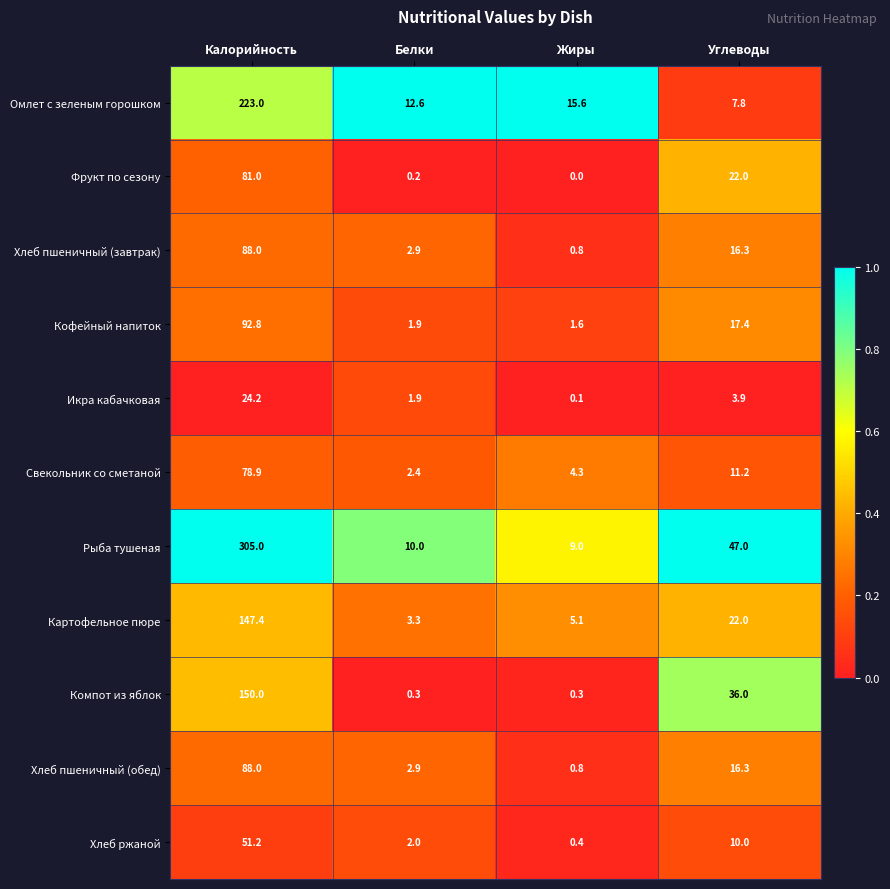

What is the difference between the highest and lowest values at Белки?

12.4